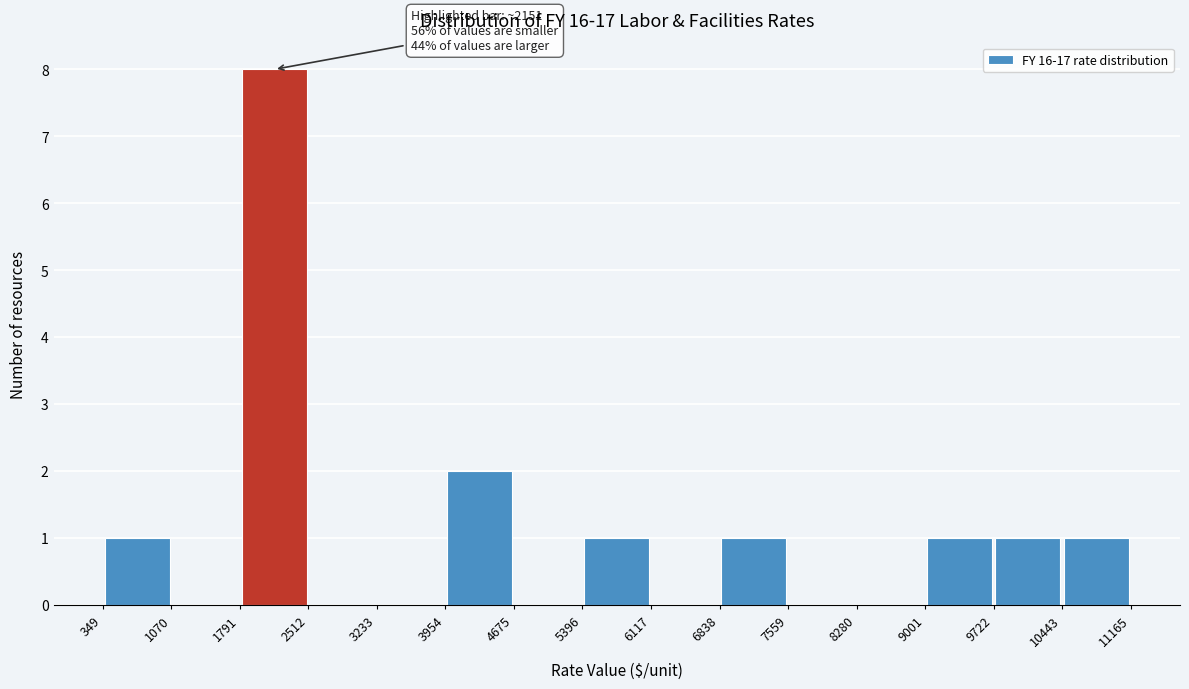

Which range on the x-axis has the tallest bar?

1791 to 2512